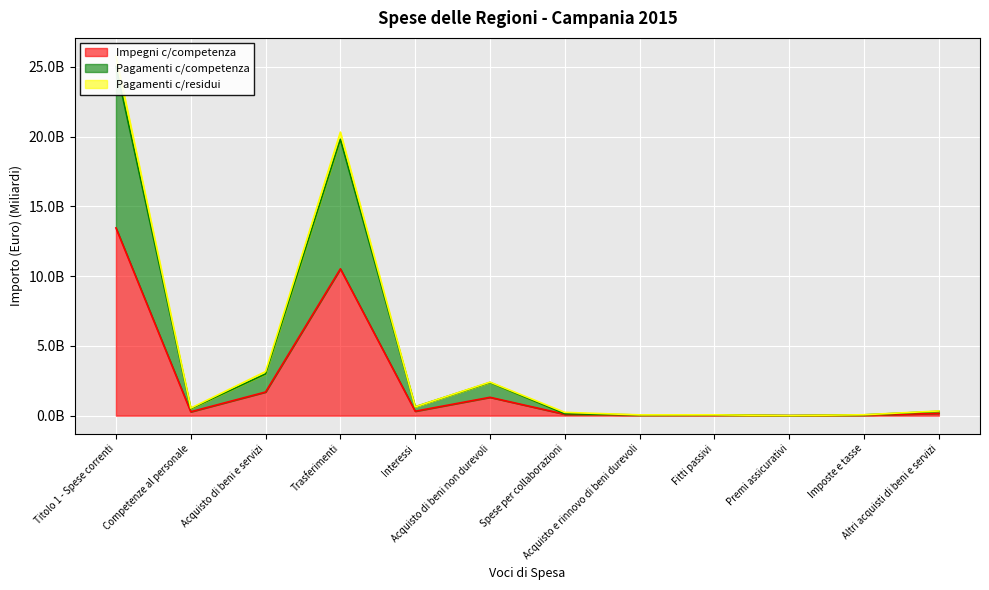

At which category does Impegni c/competenza reach its first local valley?

Competenze al personale